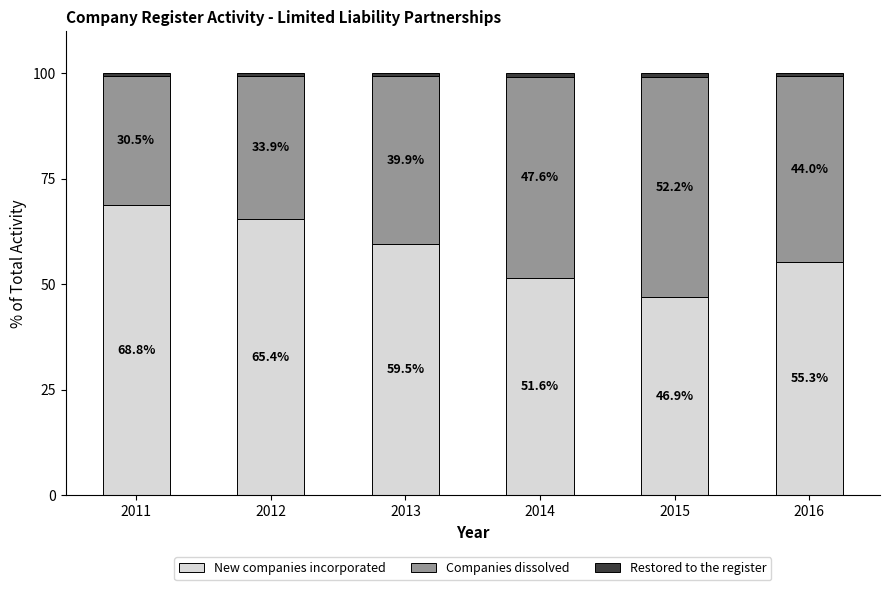

The New companies incorporated series shows 59.5 at 2013. True or false?

True